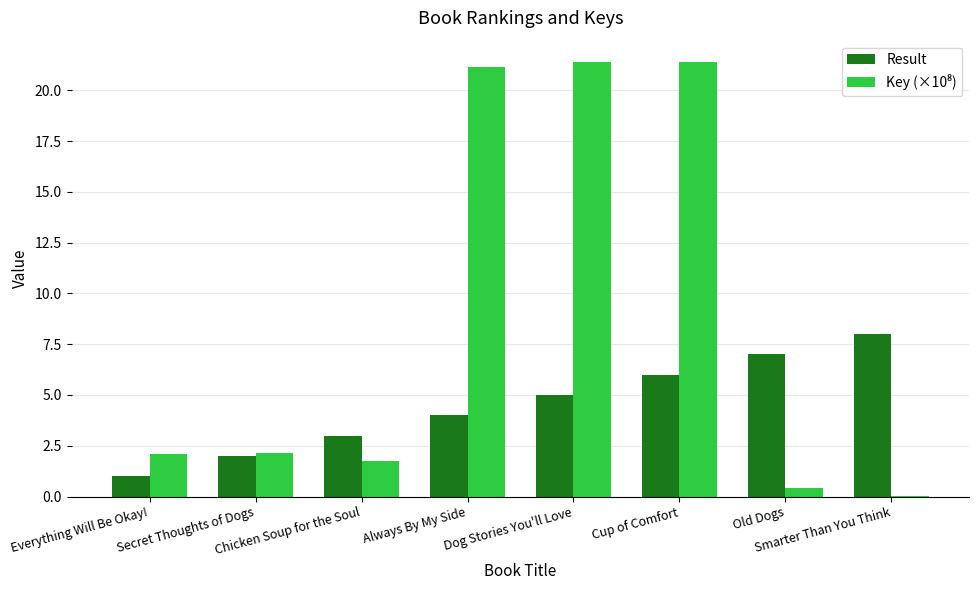

What is the total value across all series at Dog Stories You'll Love?

26.4